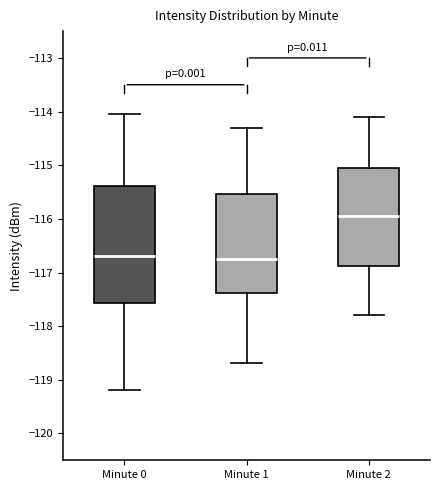

Reading left to right, transcribe this box plot: for each box, give where its median line is, the range the box spans, and where its two whiskers end, as read against the y-axis. The values are not printed on the chart, so give them approximately, as read against the axis.

Minute 0: median -116.7, box -117.6 to -115.4, whiskers -119.2 to -114.1
Minute 1: median -116.7, box -117.4 to -115.5, whiskers -118.7 to -114.3
Minute 2: median -115.9, box -116.9 to -115.0, whiskers -117.8 to -114.1